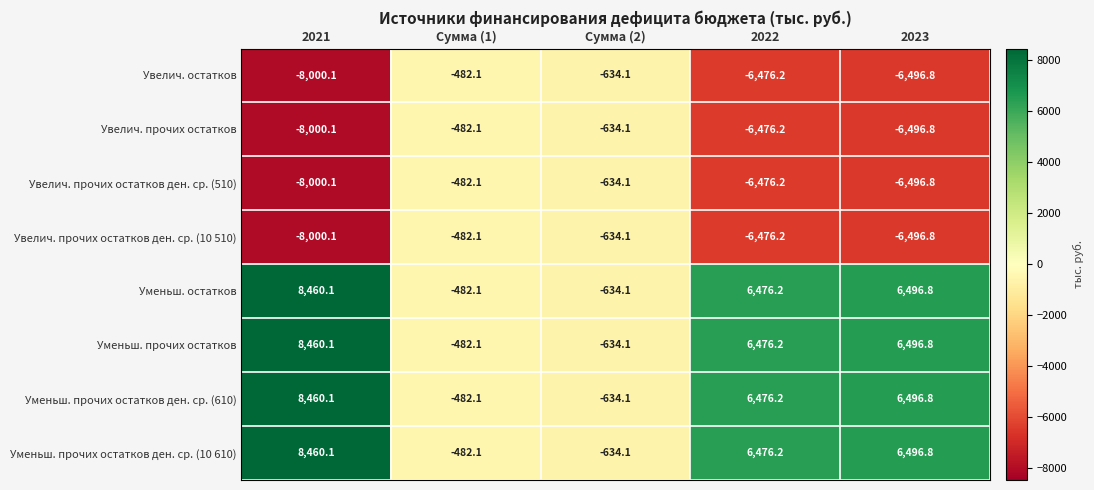

What is the difference between the maximum and second lowest values in the Увелич. прочих остатков series?

6014.7